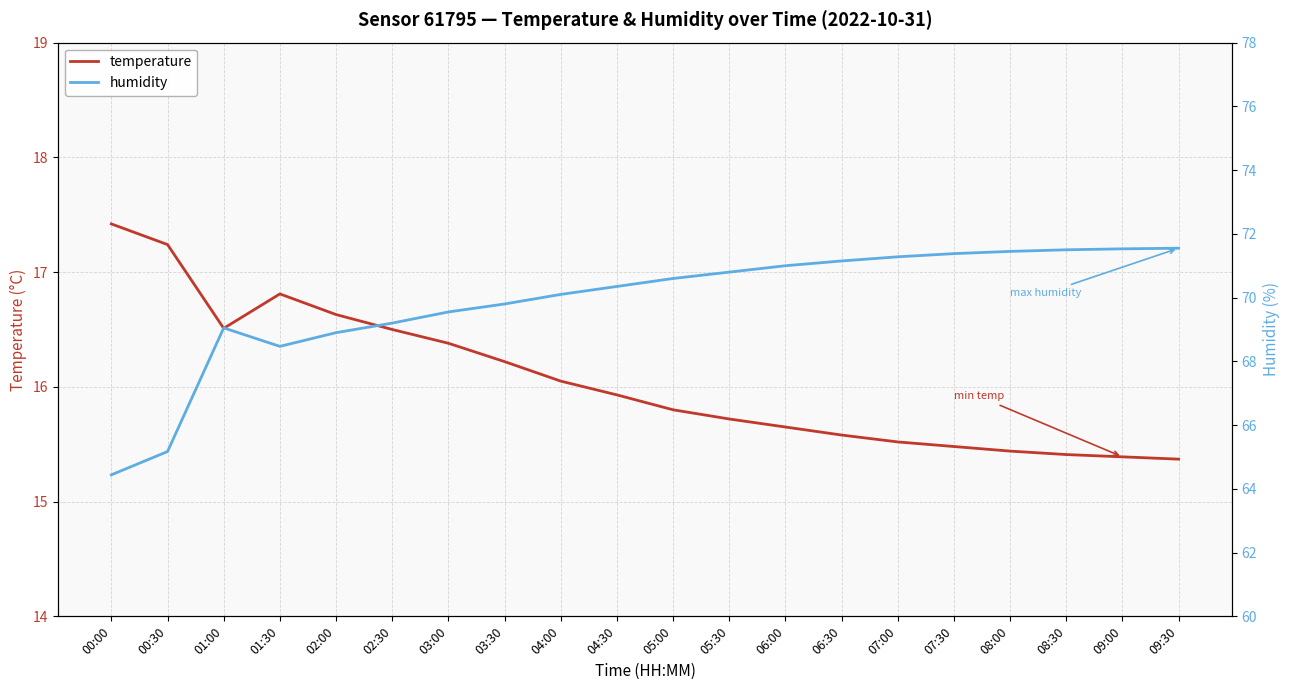

What is the difference between the second highest and minimum values in the temperature series?

1.9